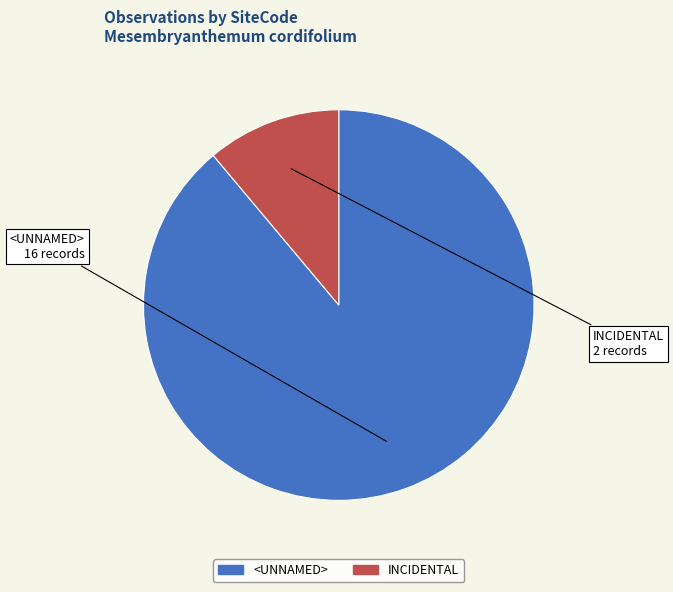

Combined, do <UNNAMED> and INCIDENTAL account for over 50%?

Yes